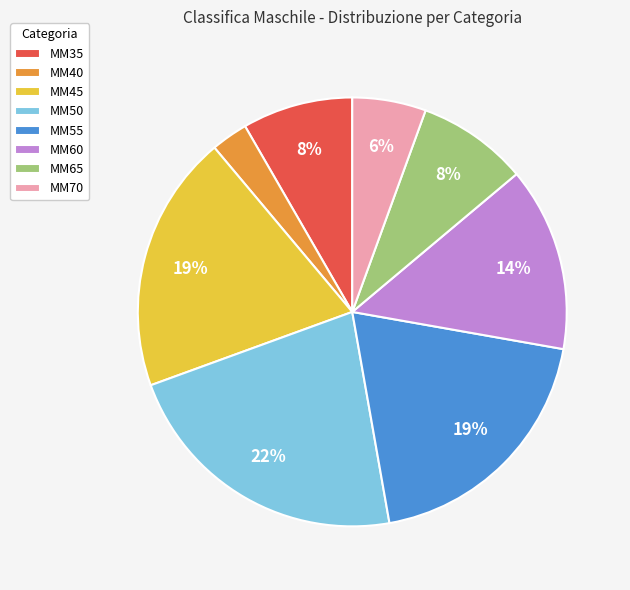

To the nearest percent, what portion does MM40 represent?

3%